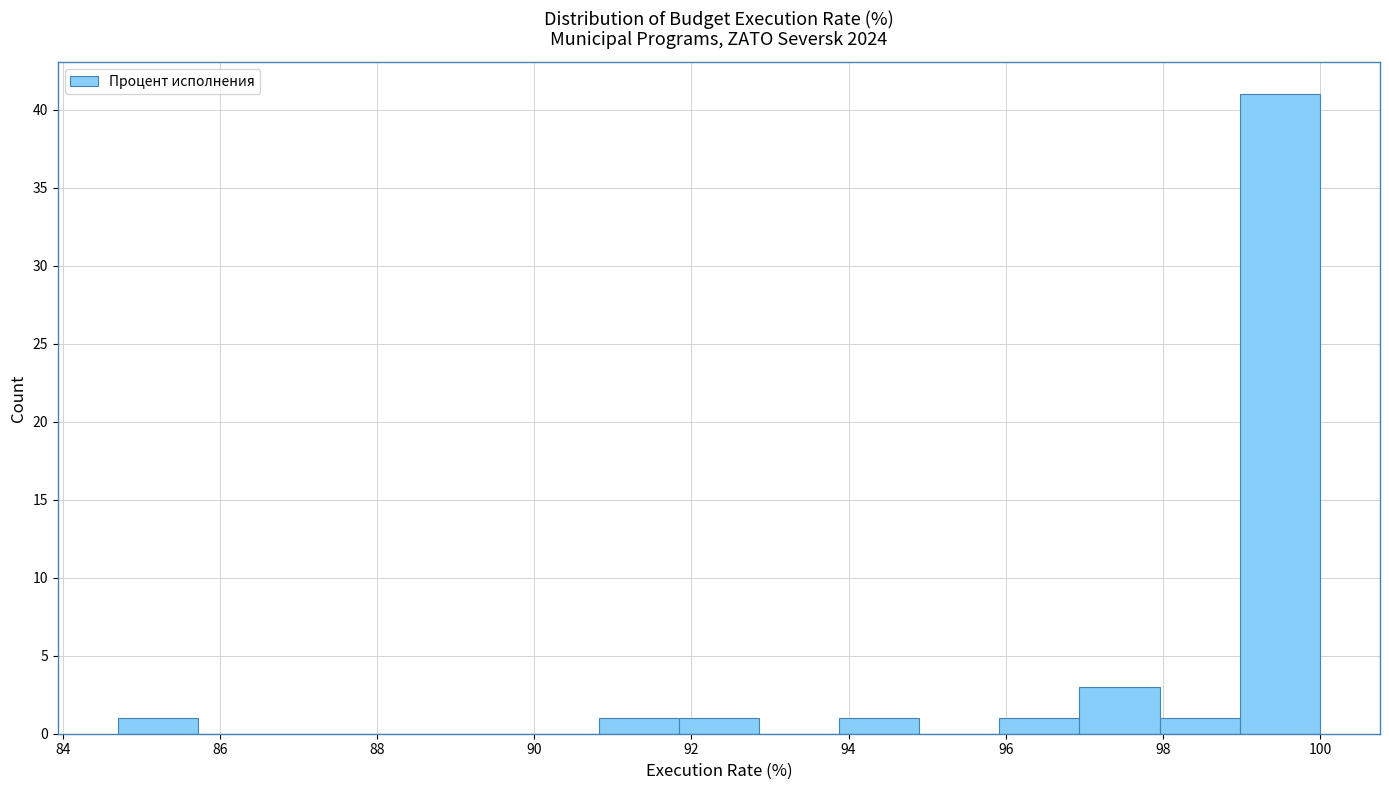

Which range on the x-axis has the tallest bar?

98.98 to 100.00